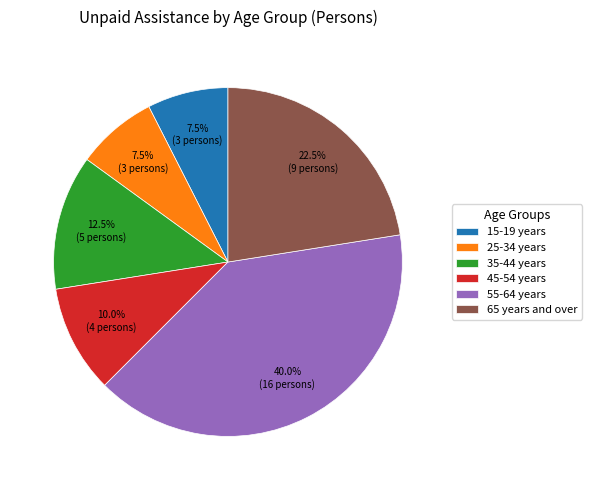

Which has a higher value, 65 years and over or 45-54 years?

65 years and over